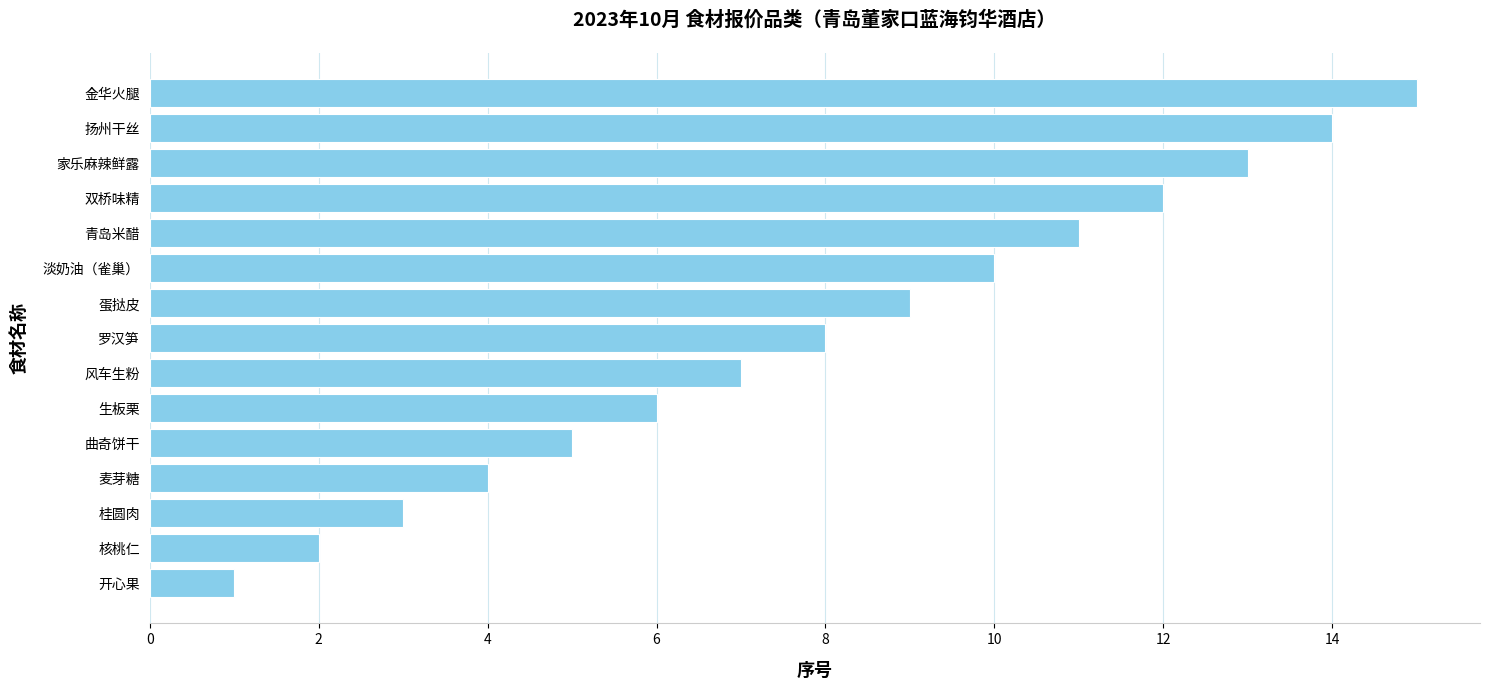

Read the value at 蛋挞皮.

9